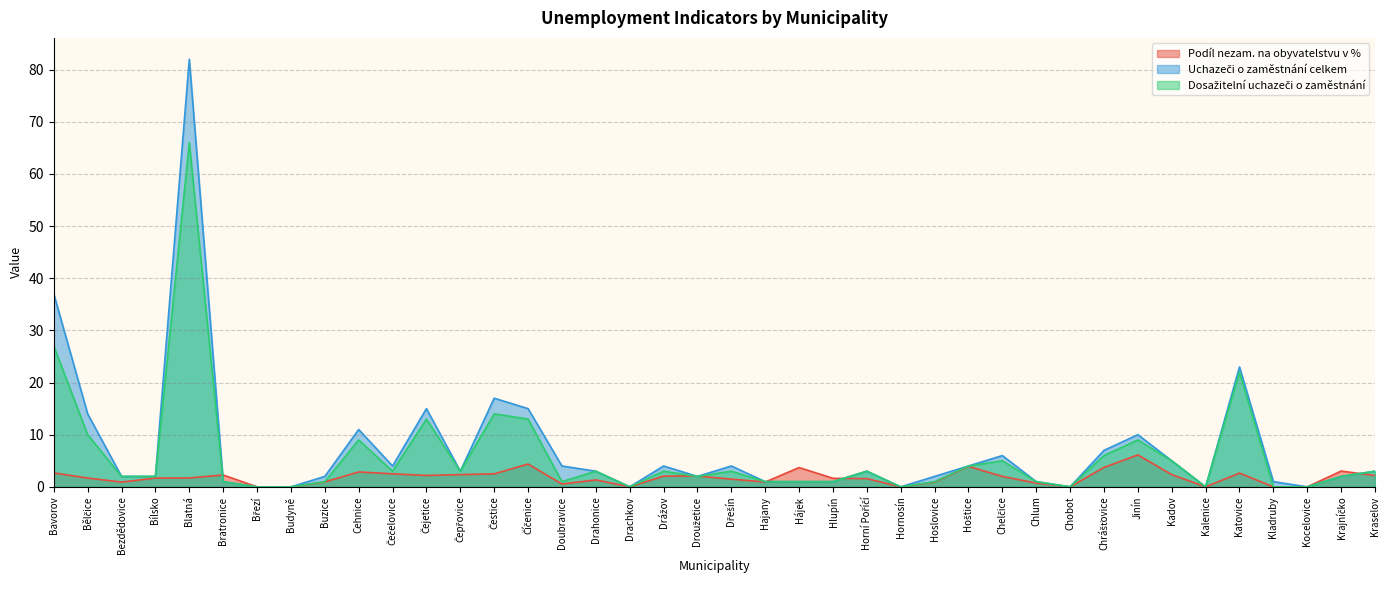

What is the average value of the Uchazeči o zaměstnání celkem series?

7.3